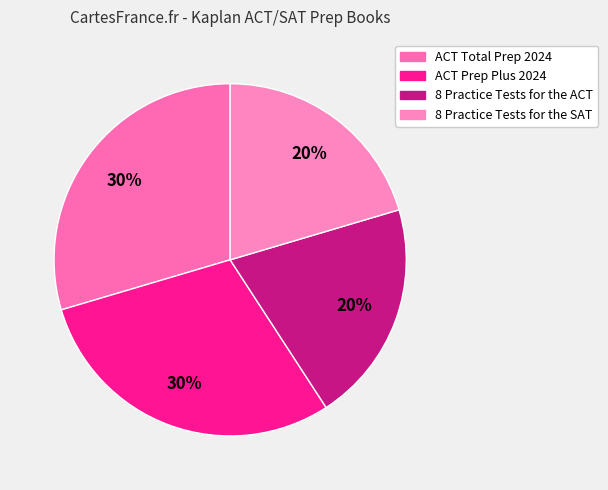

Does 8 Practice Tests for the SAT account for over 50% of the chart?

No